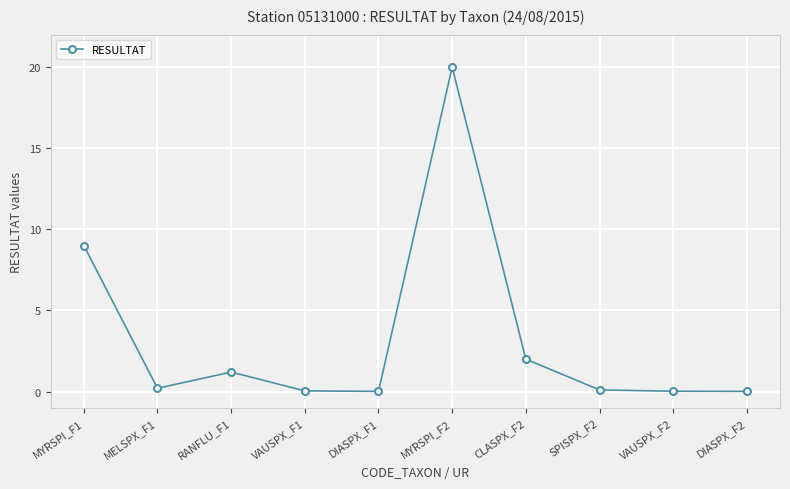

What is the maximum value shown in the chart?

20.0